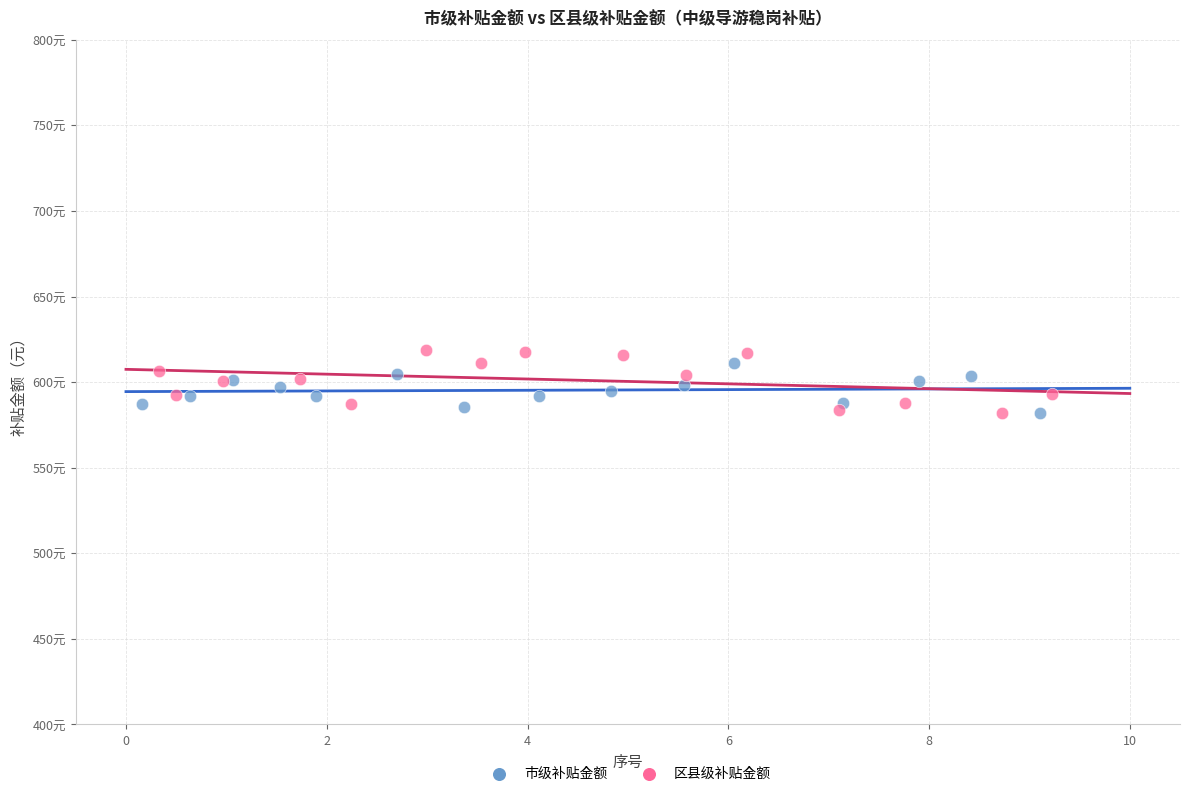

Which series has the widest spread of Y values?

区县级补贴金额